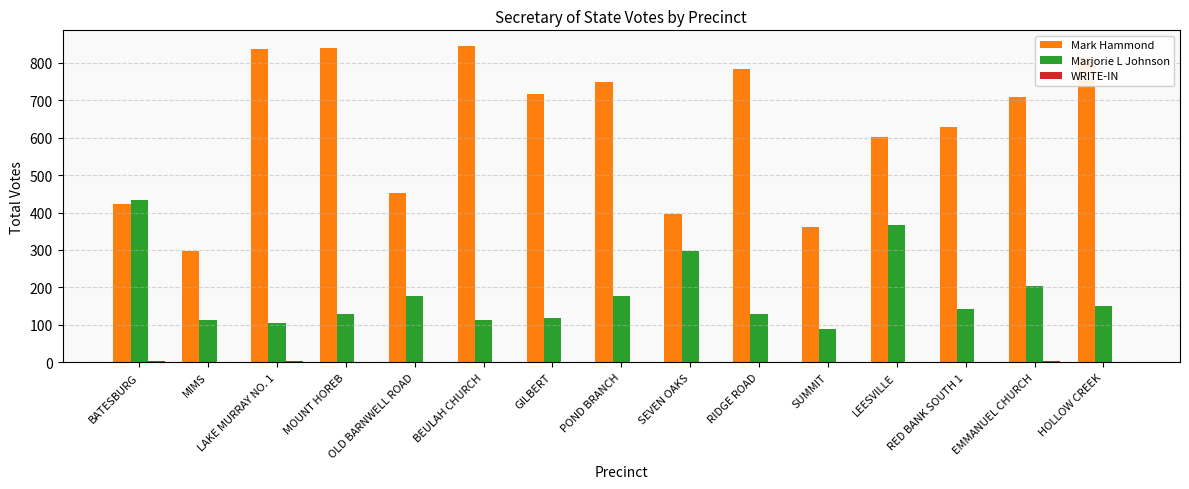

What is the highest value of the Mark Hammond series?

845